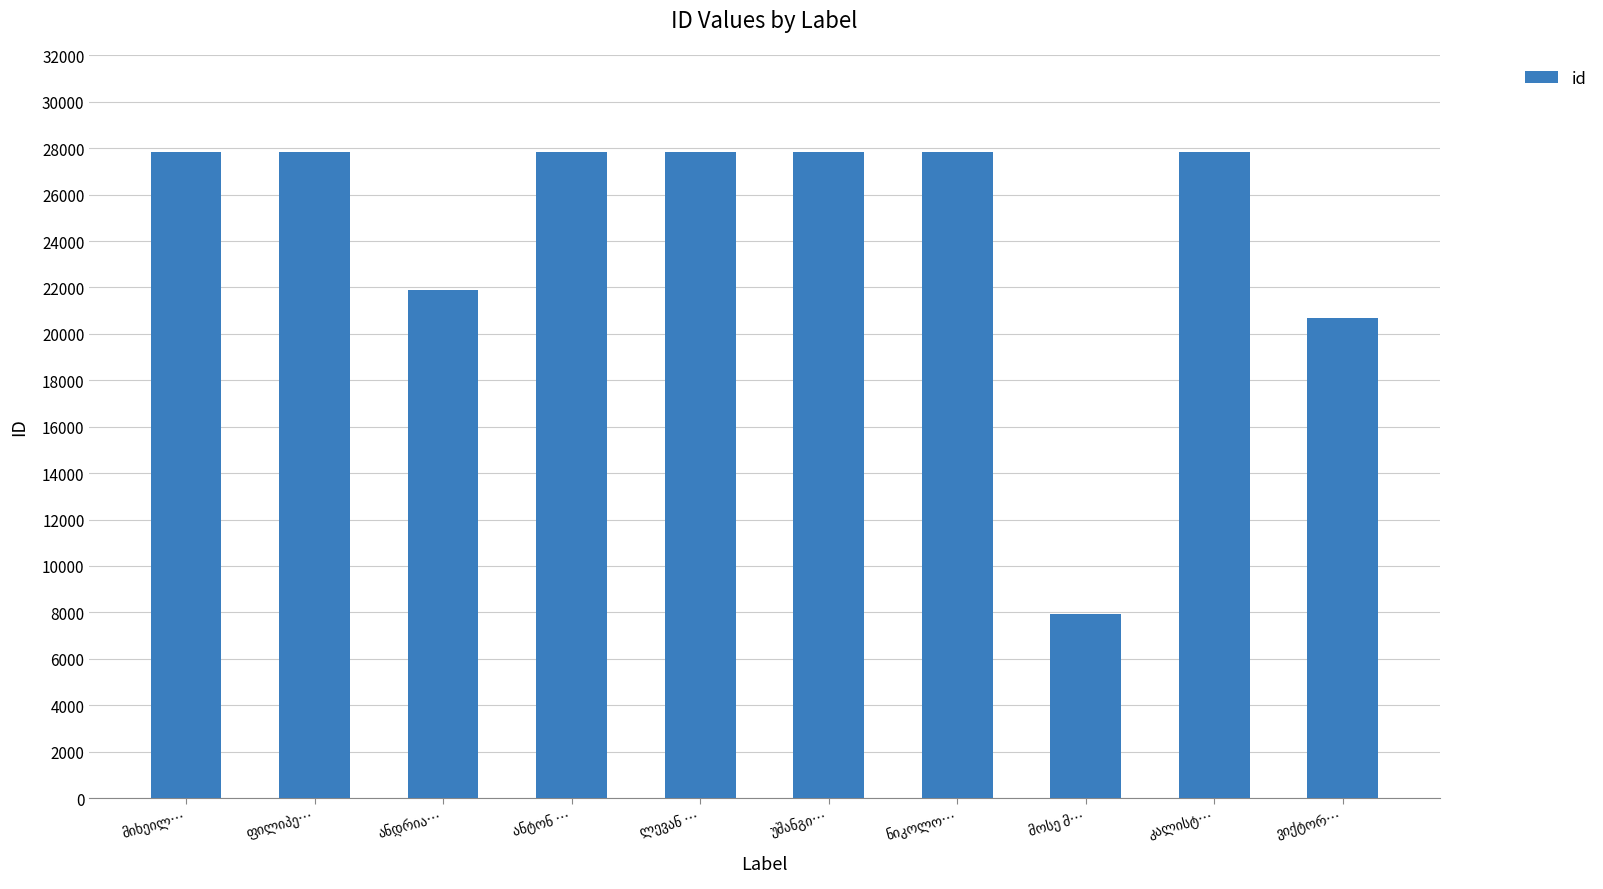

What is the value of the 1st bar from the left?

27849